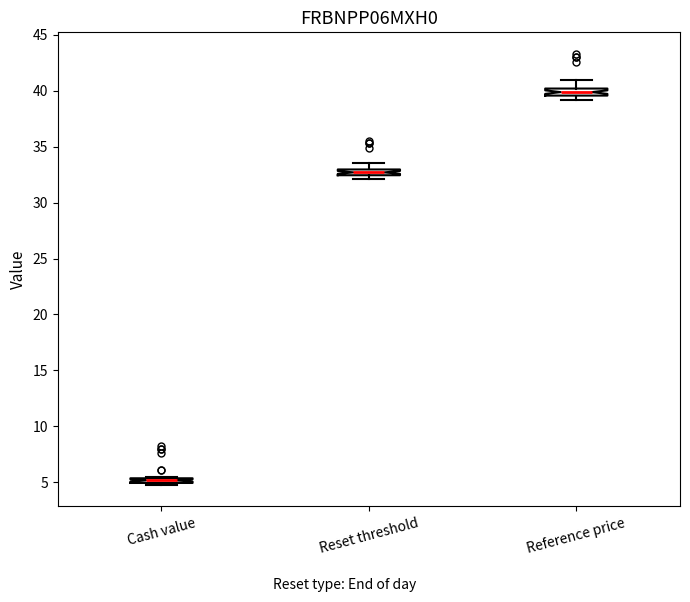

Which box's median line is the highest?

Reference price